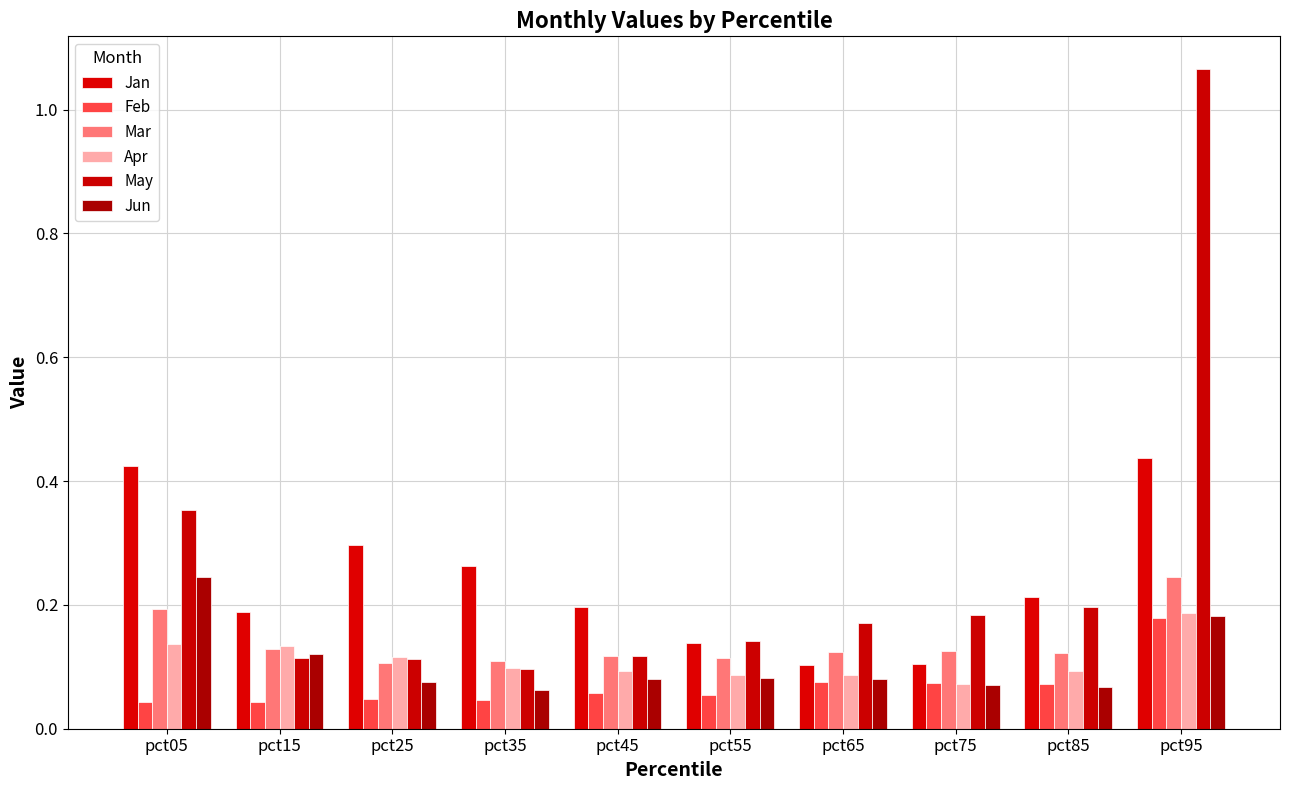

Rank the categories by Apr value from highest to lowest.

pct95, pct05, pct15, pct25, pct35, pct45, pct85, pct65, pct55, pct75